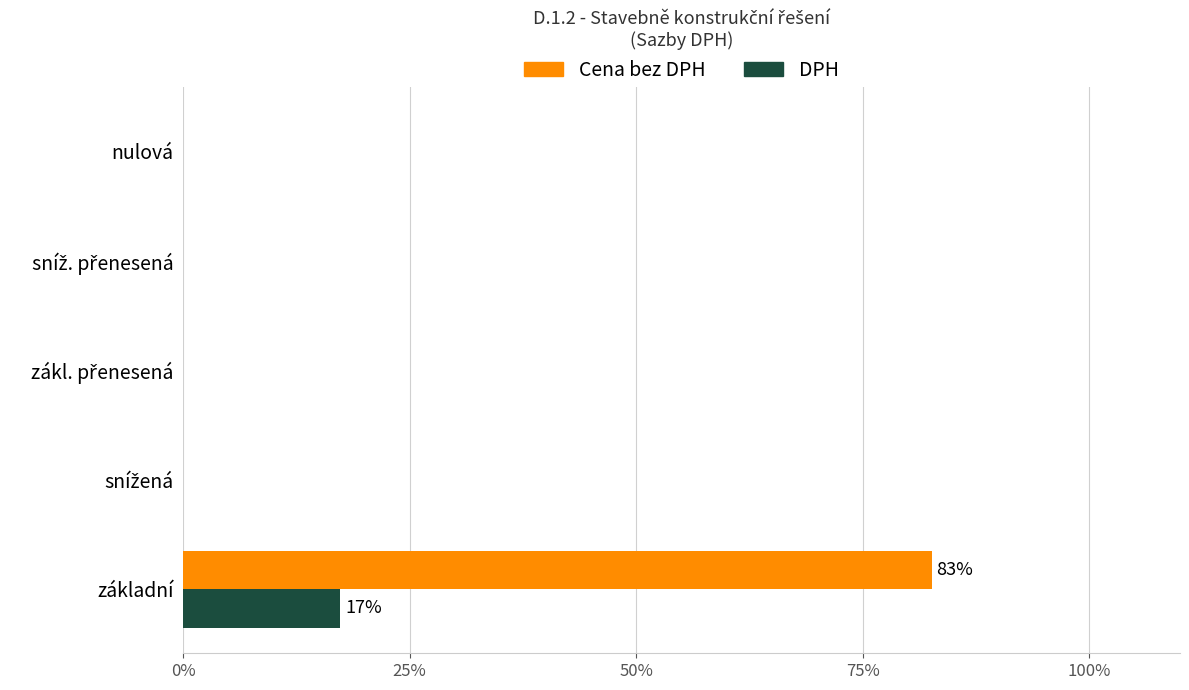

The value of DPH at nulová is 6.0. True or false?

False